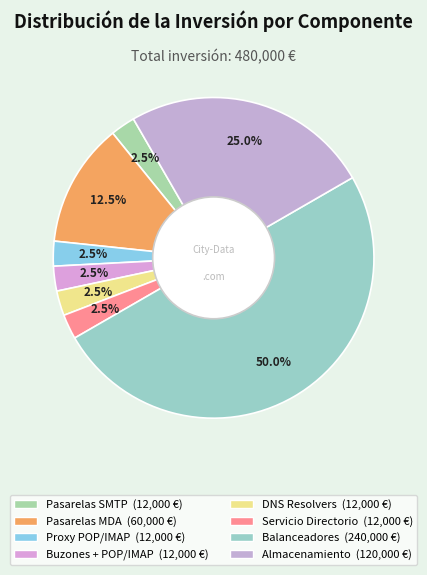

How many segments does this pie chart have?

8